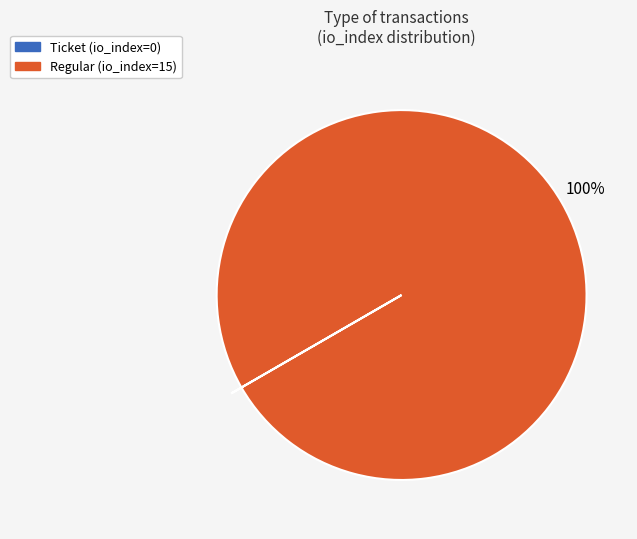

Is there a majority slice in this chart?

Yes